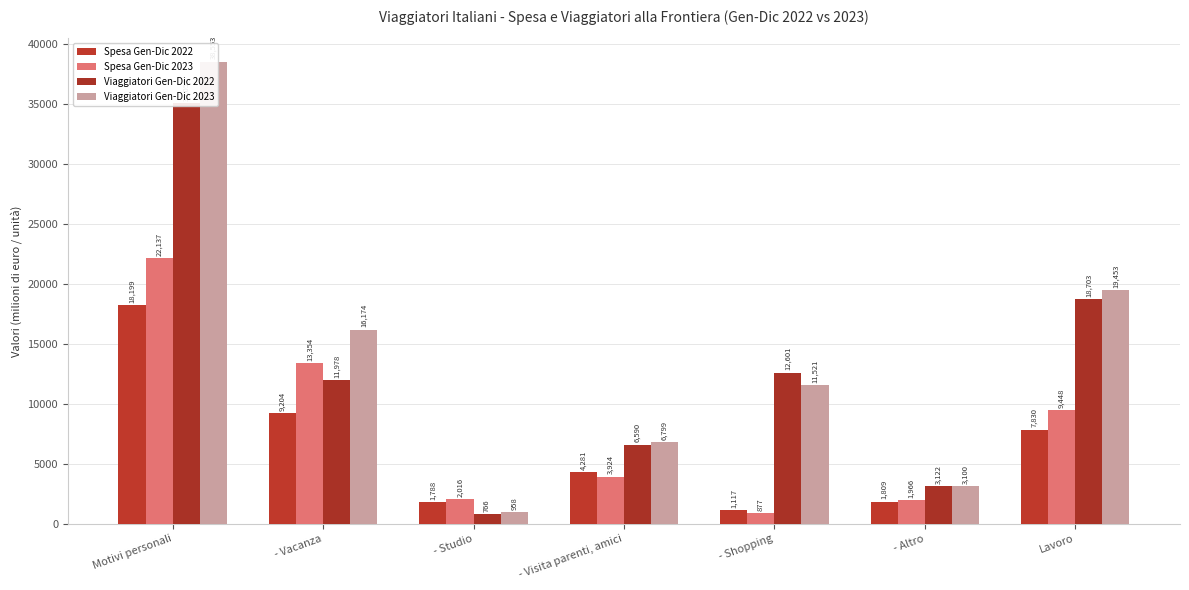

What is the total value across all series at - Shopping?

26116.3